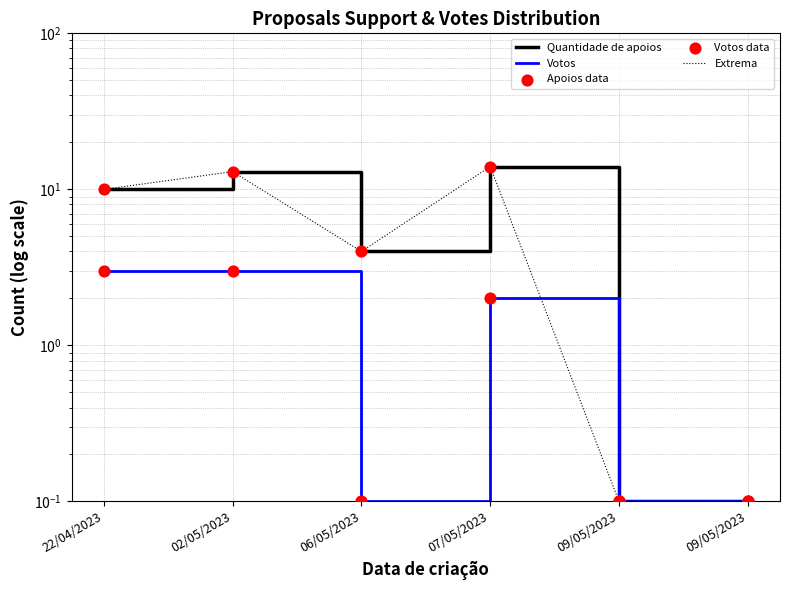

What are all the series names shown in the legend?

Quantidade de apoios, Votos, Extrema, Apoios data, Votos data